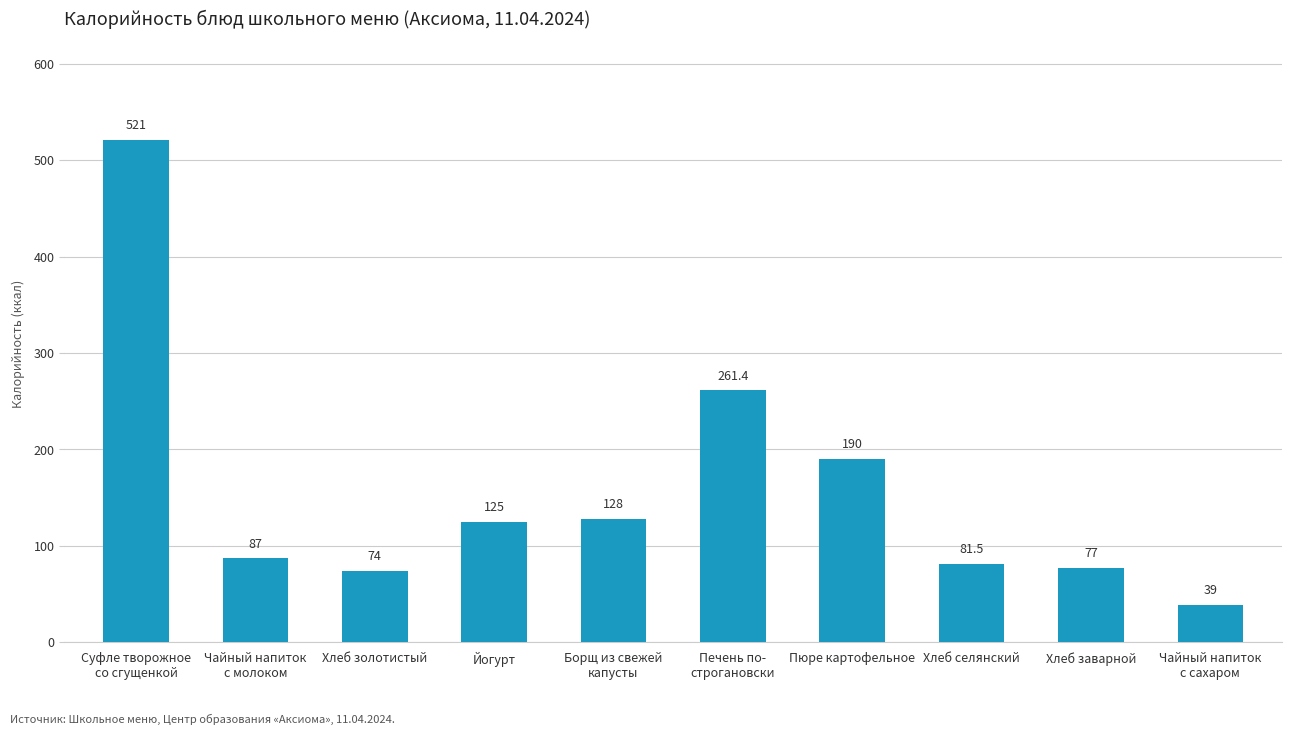

Rank the categories by value from lowest to highest.

Чайный напиток
с сахаром, Хлеб золотистый, Хлеб заварной, Хлеб селянский, Чайный напиток
с молоком, Йогурт, Борщ из свежей
капусты, Пюре картофельное, Печень по-
строгановски, Суфле творожное
со сгущенкой